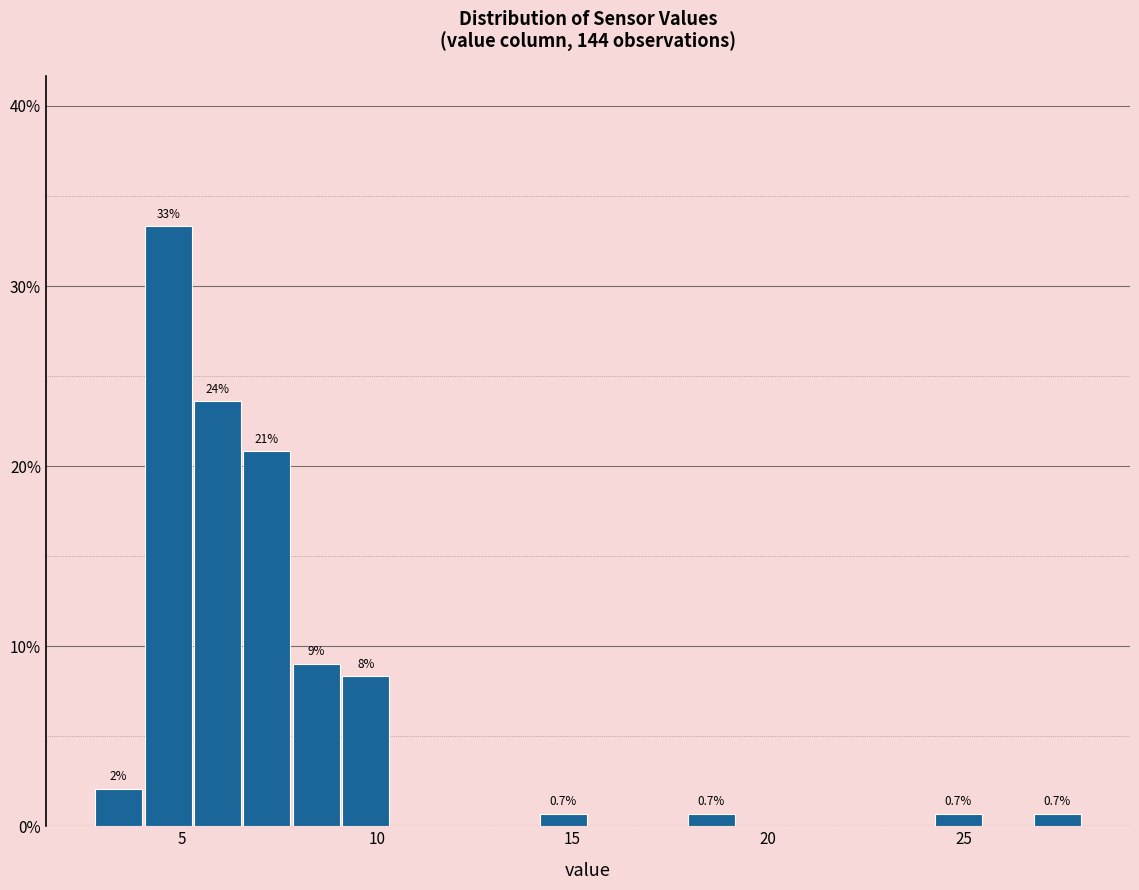

Read against the x-axis, roughly where is the centre of the tallest bar?

4.5